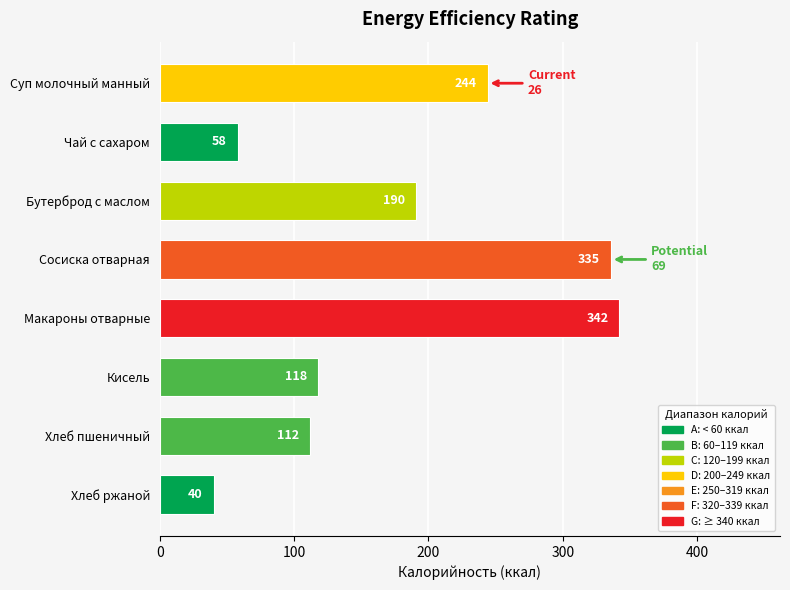

What position from the bottom is Макароны отварные?

4